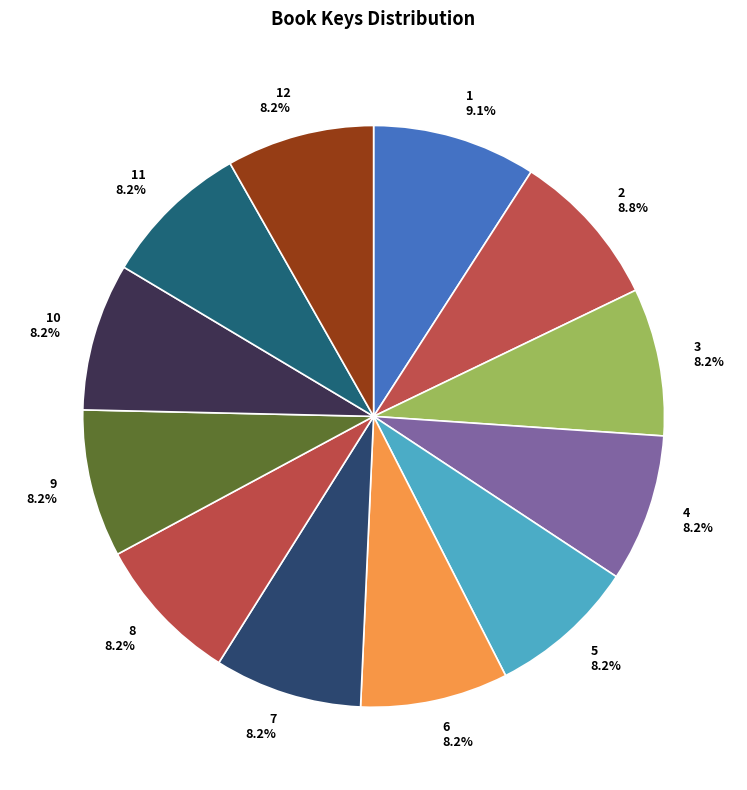

Does any single category account for the majority?

No